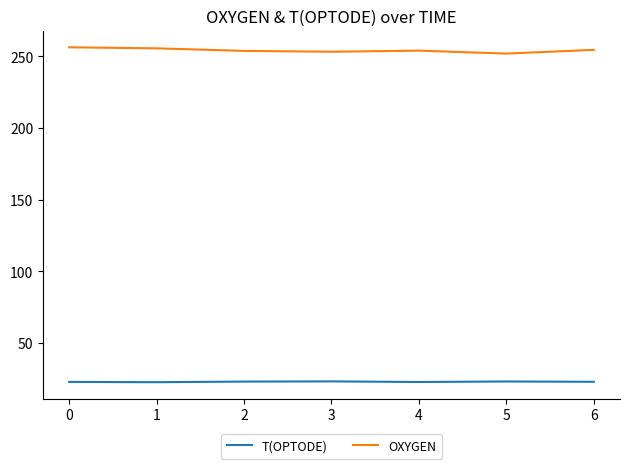

What is the difference between the maximum and minimum values in the T(OPTODE) series?

0.6